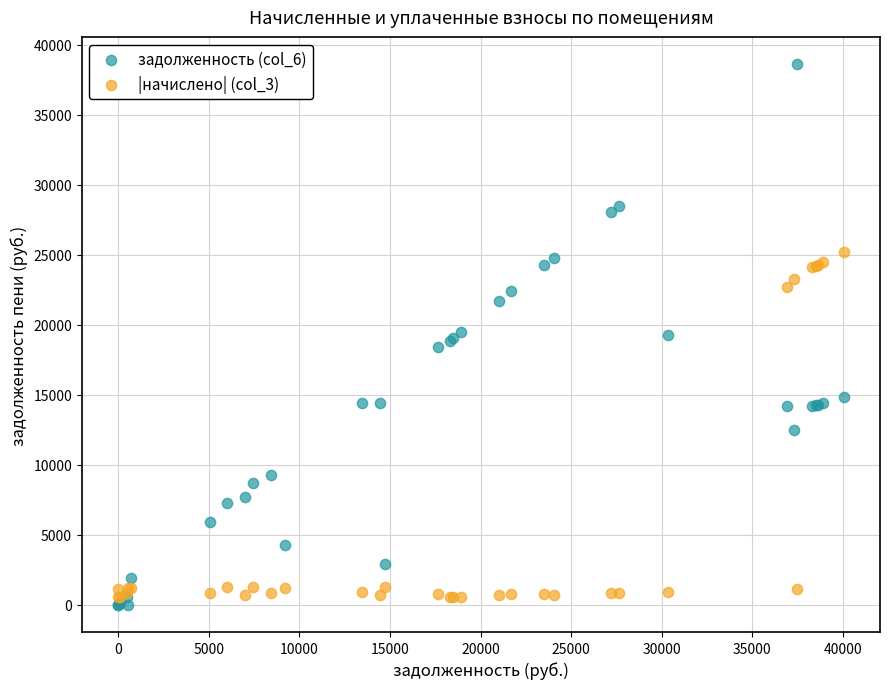

Which series has the largest Y range (max minus min)?

задолженность (col_6)